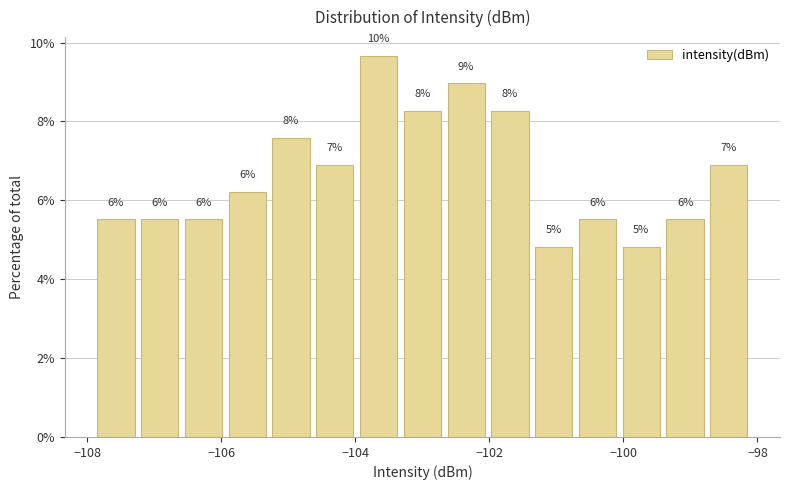

Around what value on the x-axis is the tallest bar? Give the approximate position of its centre, as read against the axis.

-103.6